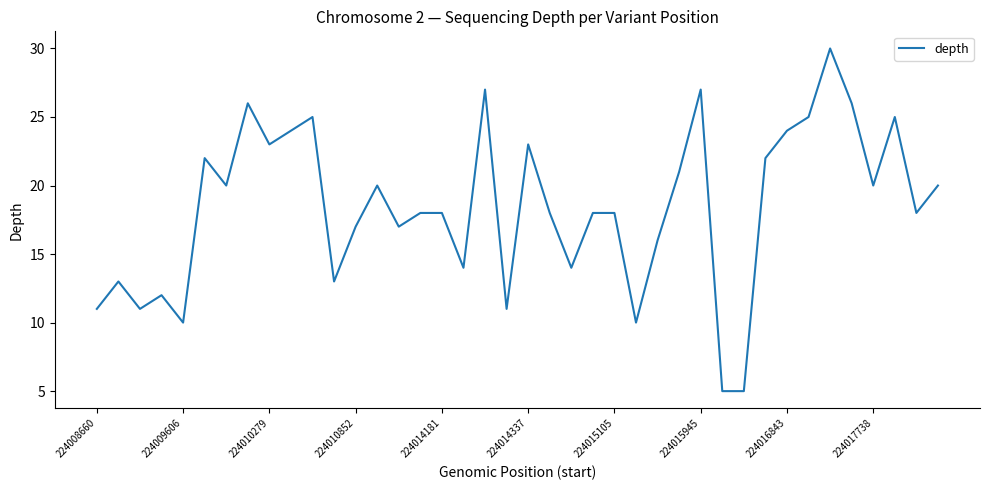

Reading right to left, what are all the values shown in this chart?

20	18	25	20	26	30	25	24	22	5	5	27	21	16	10	18	18	14	18	23	11	27	14	18	18	17	20	17	13	25	24	23	26	20	22	10	12	11	13	11